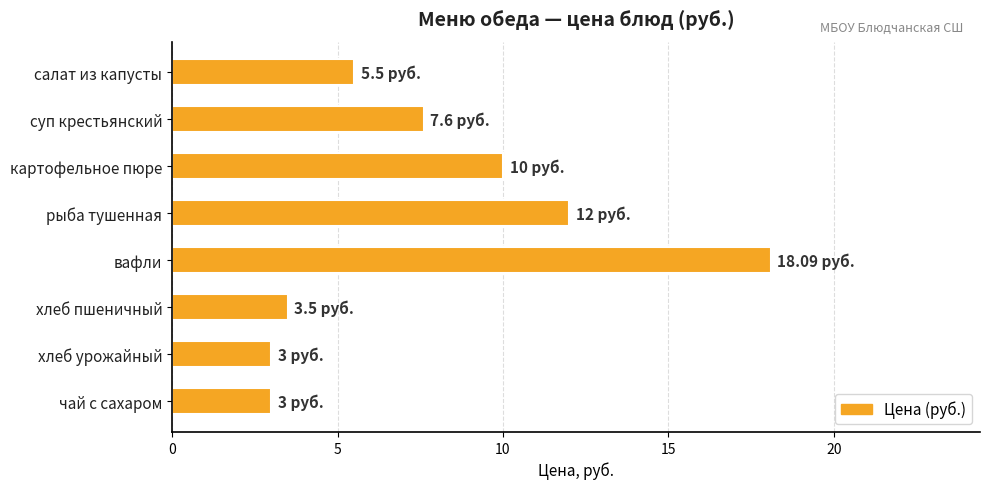

What is the label of the 5th bar from the bottom?

рыба тушенная